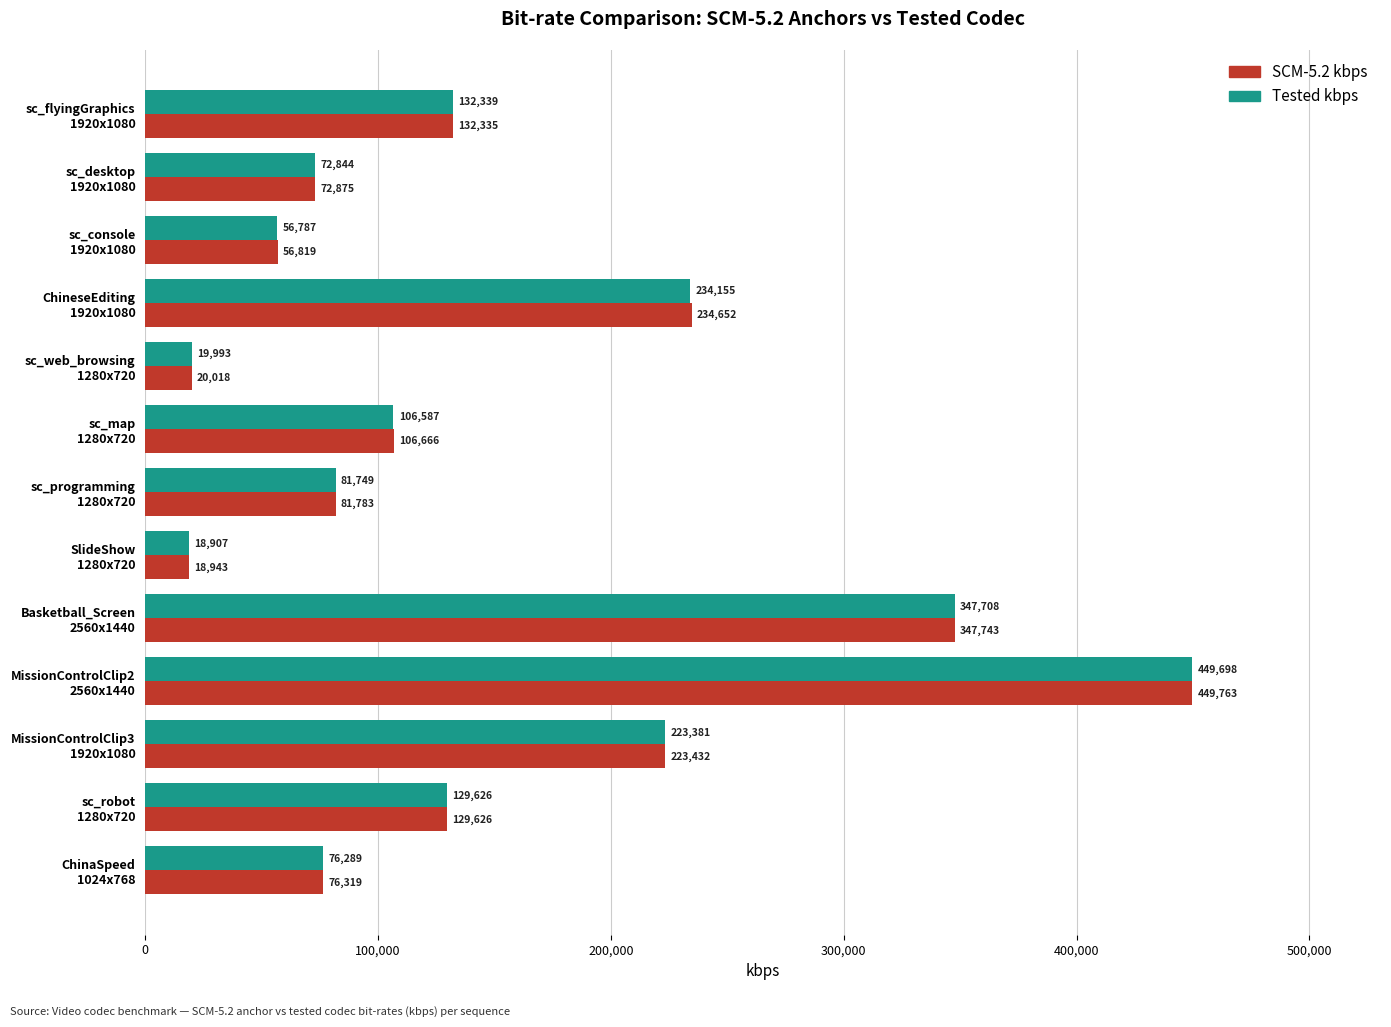

What is the difference between the maximum and minimum values in the Tested kbps series?

430791.0